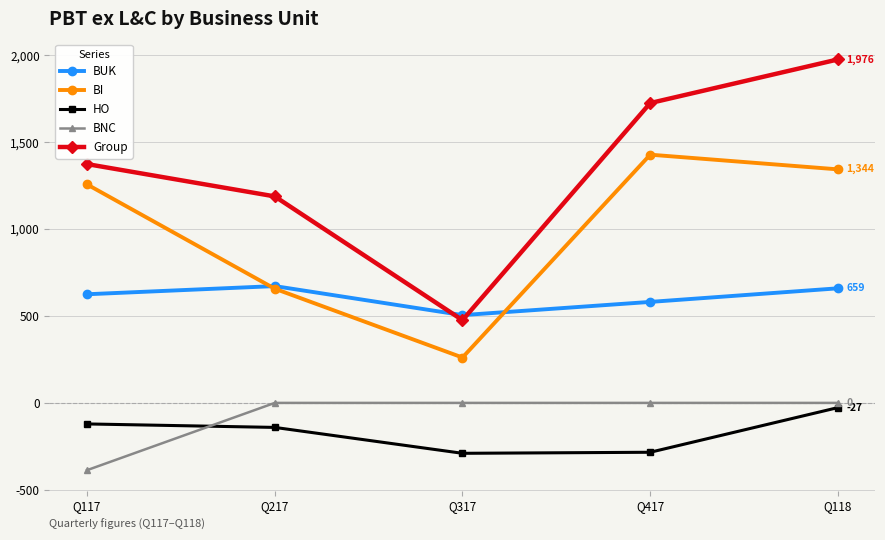

What value does the BUK series have at Q317?

505.0